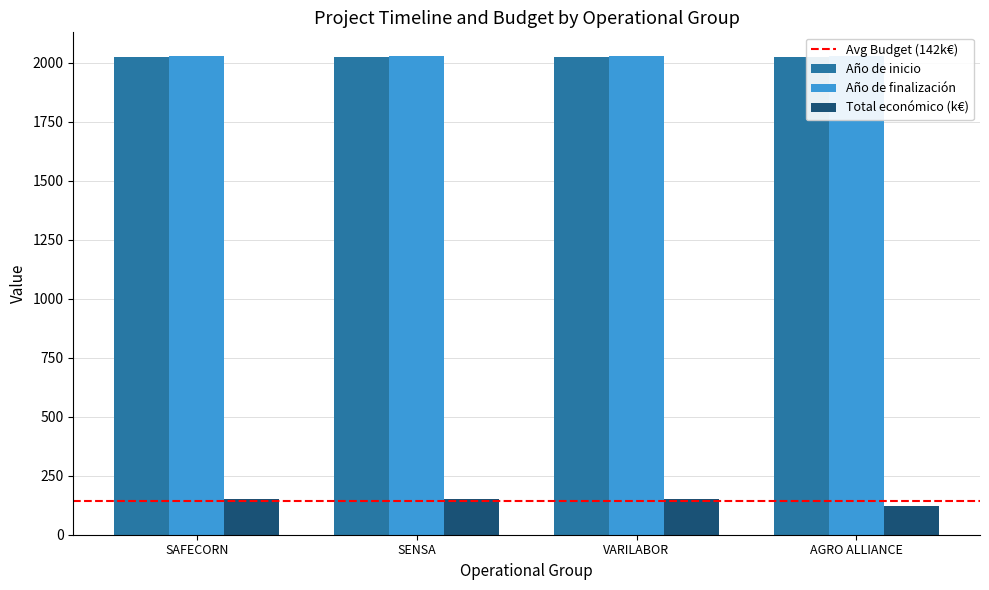

Which series has the widest spread of values?

Total económico